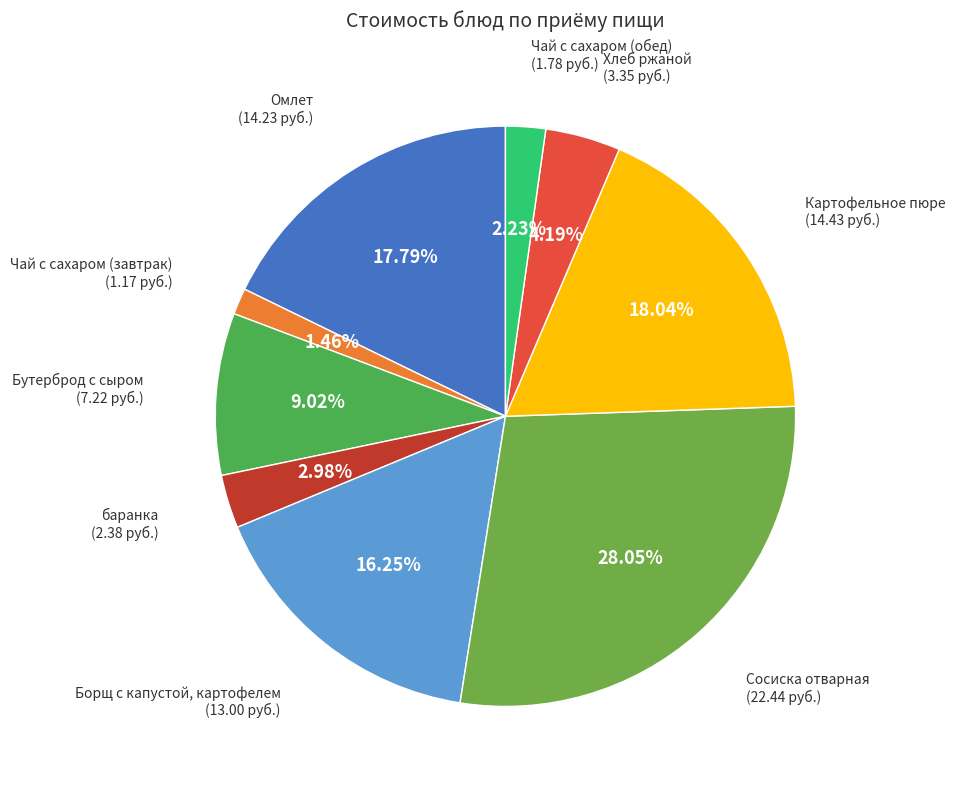

How many slices are in this pie chart?

9